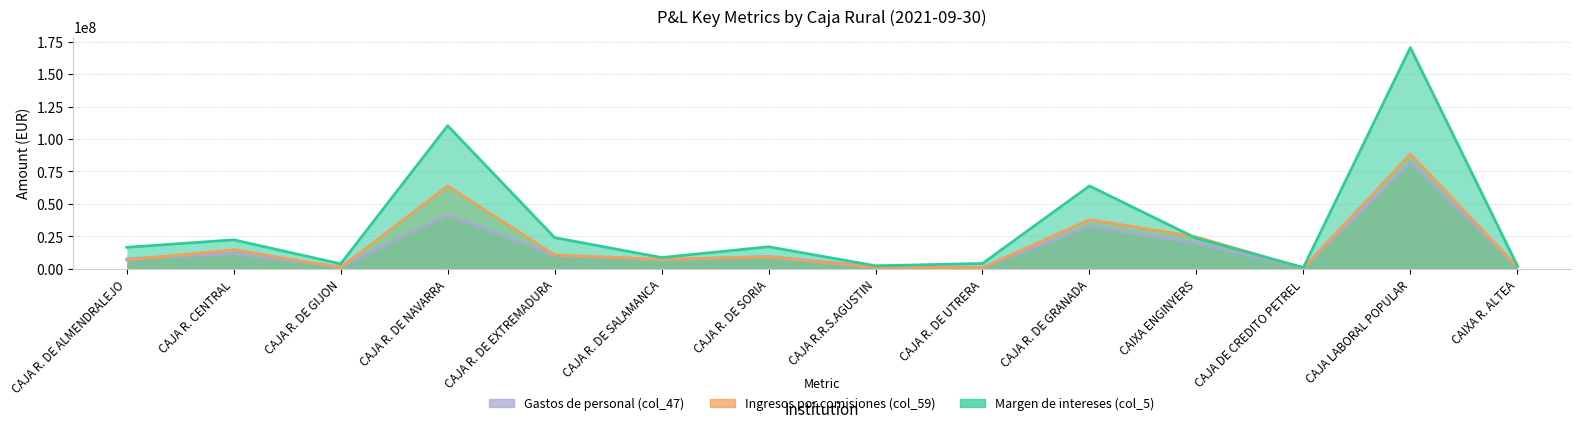

What is the label of the 14th point from the right?

CAJA R. DE ALMENDRALEJO